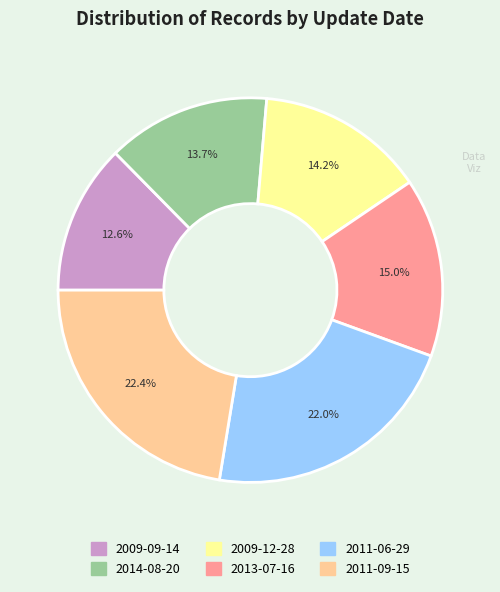

To the nearest percent, what portion does 2011-09-15 represent?

22%